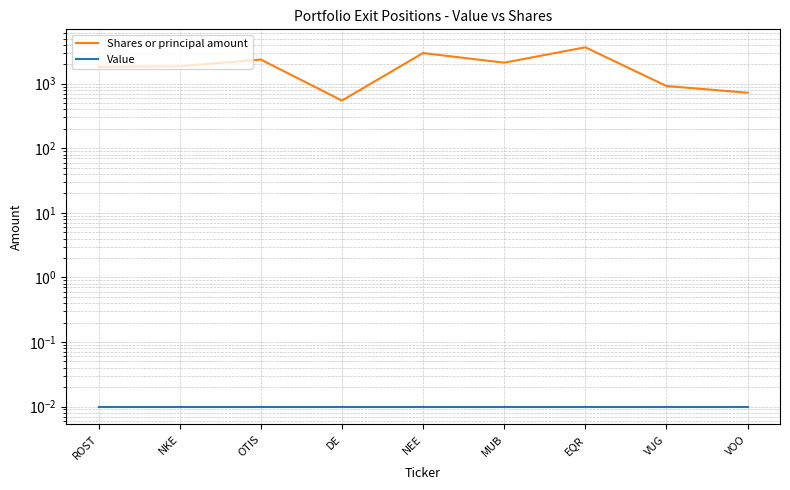

True or false: Shares or principal amount has a value of 548.0 at DE.

True